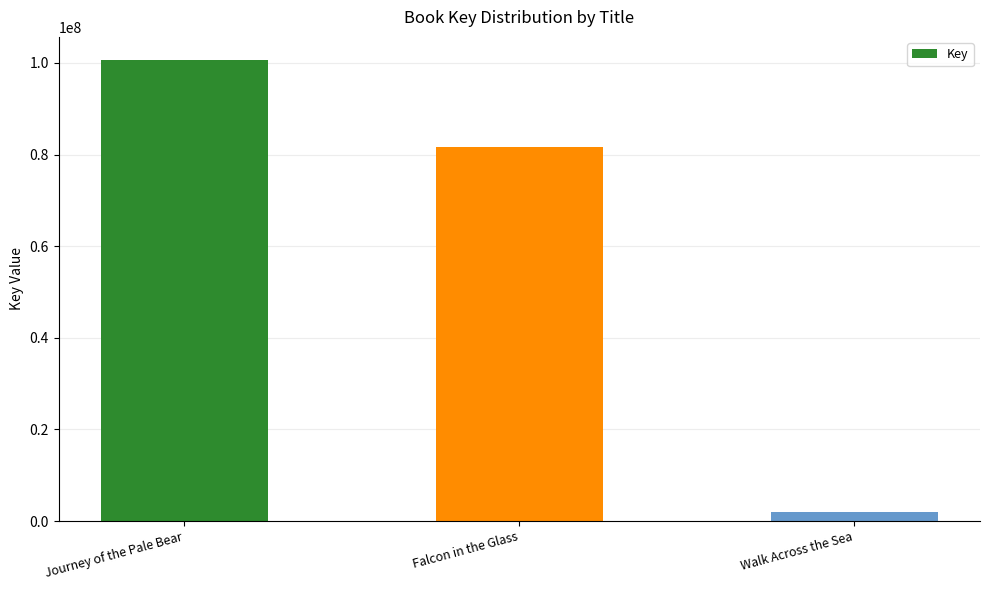

Rank the categories by value from lowest to highest.

Walk Across the Sea, Falcon in the Glass, Journey of the Pale Bear